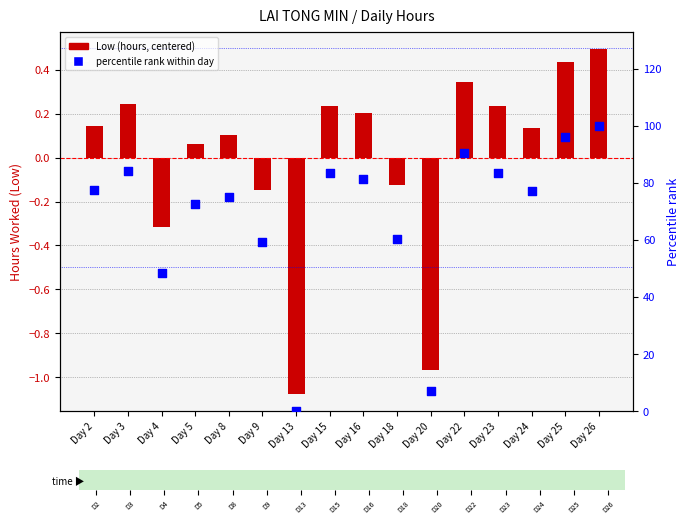

At how many categories does at least one series exceed 16?

14